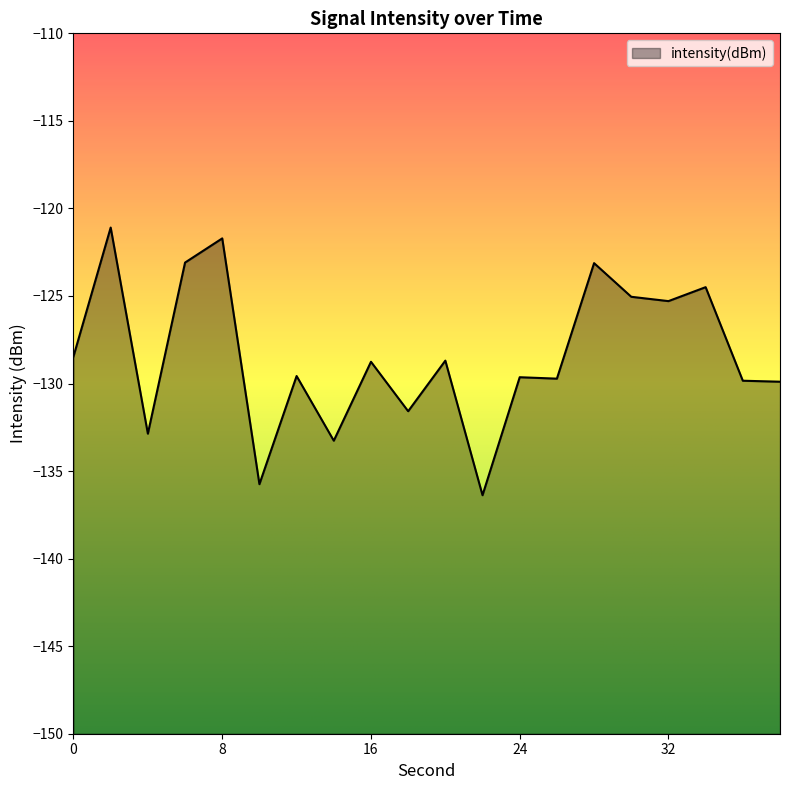

Does the chart display data point markers on the line(s)?

No